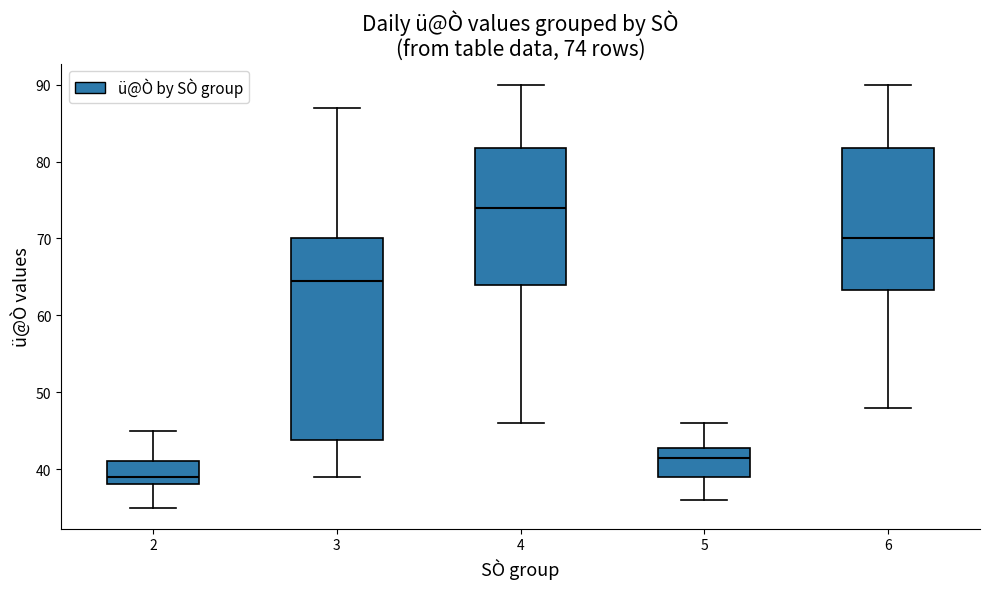

Which box has the lowest median line?

2